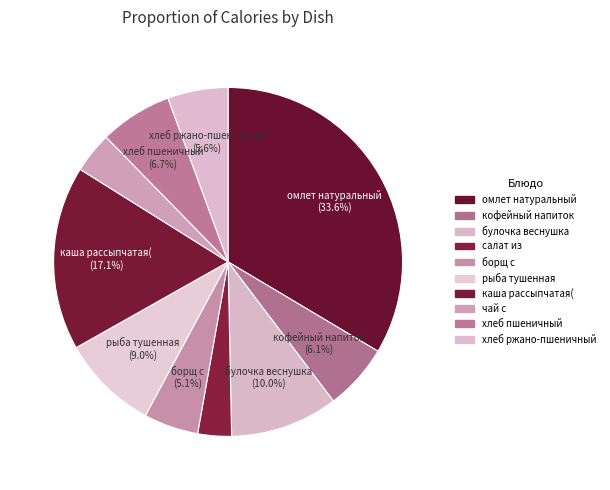

To the nearest percent, what is the average slice percentage?

10%